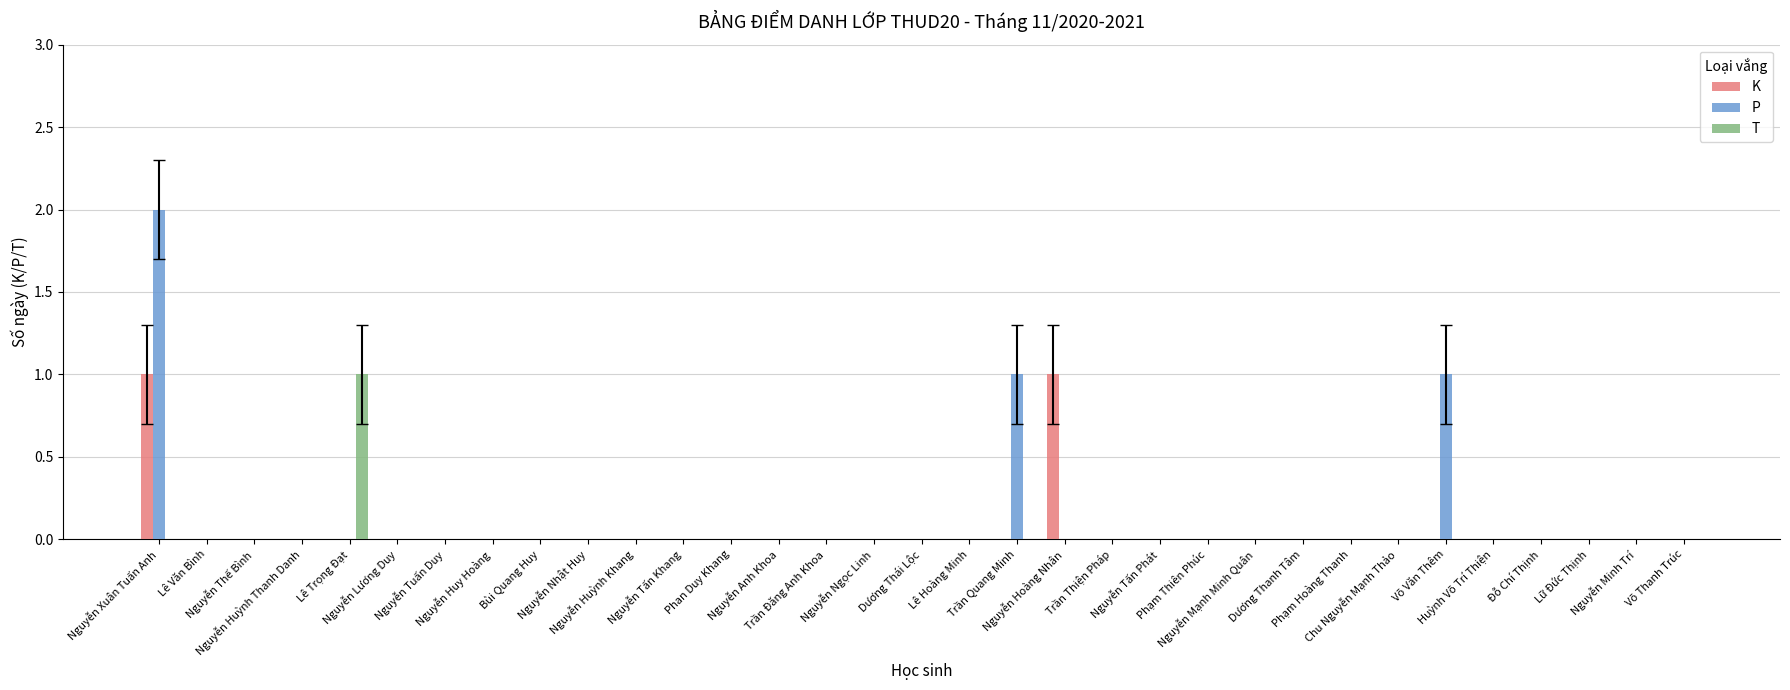

What is the sum of all P values?

4